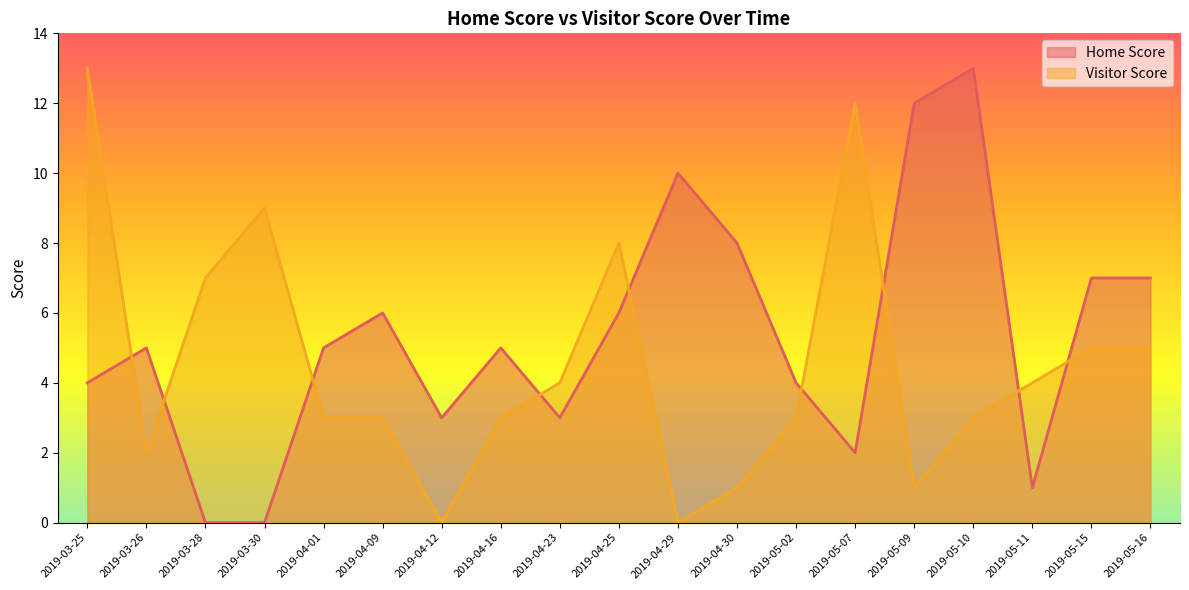

What is the sum of all Home Score values?

101